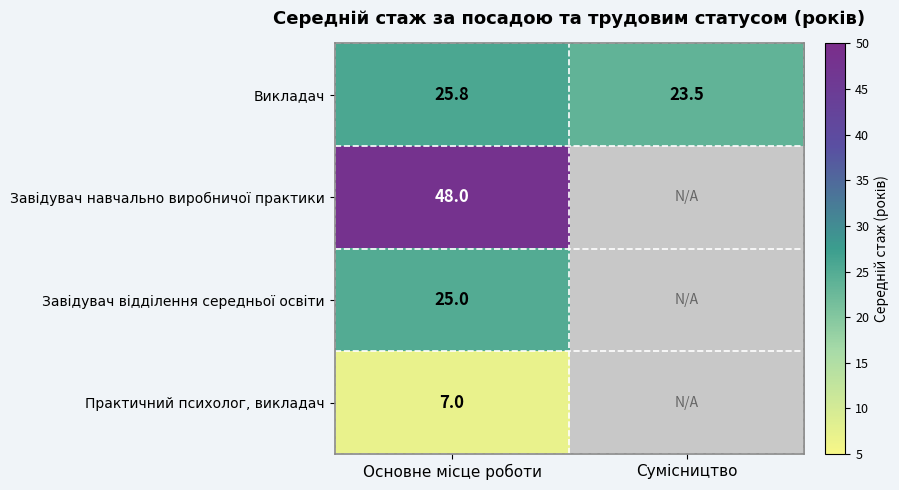

What is the maximum value for Викладач?

25.8